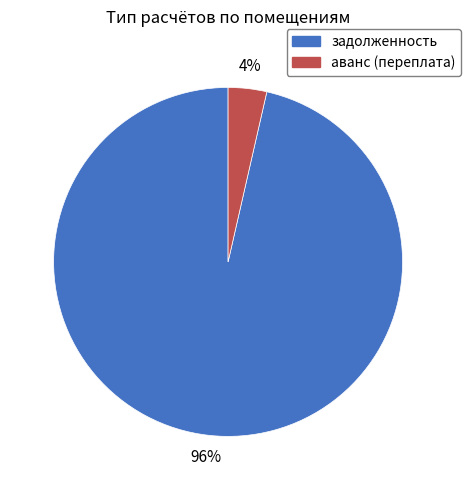

Between аванс (переплата) and задолженность, which is larger?

задолженность